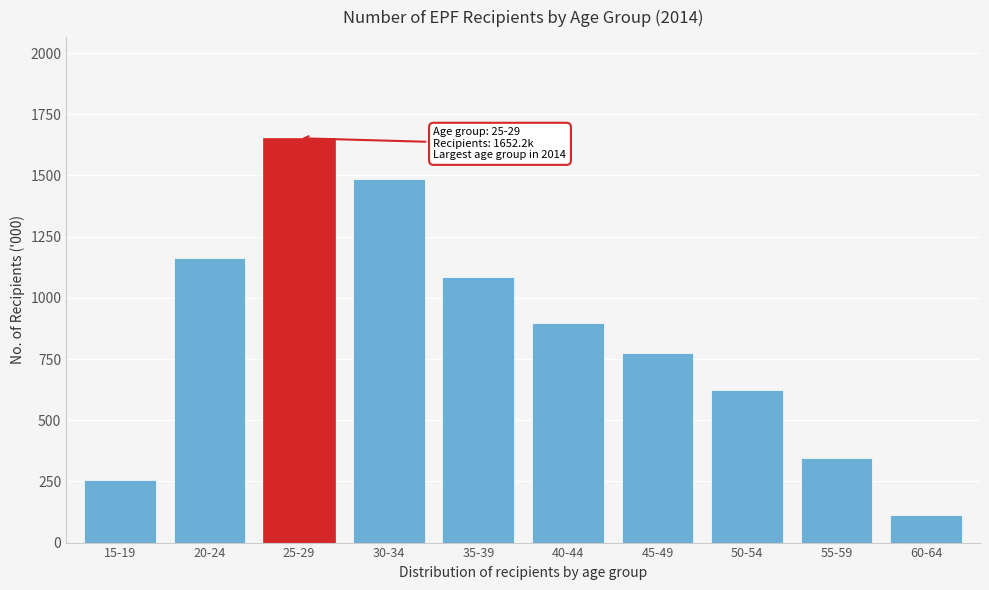

Reading left to right, transcribe all the data shown in this chart.

15-19=253.9	20-24=1160.7	25-29=1652.2	30-34=1483.5	35-39=1083.1	40-44=898.7	45-49=776.3	50-54=624.6	55-59=346.9	60-64=112.6